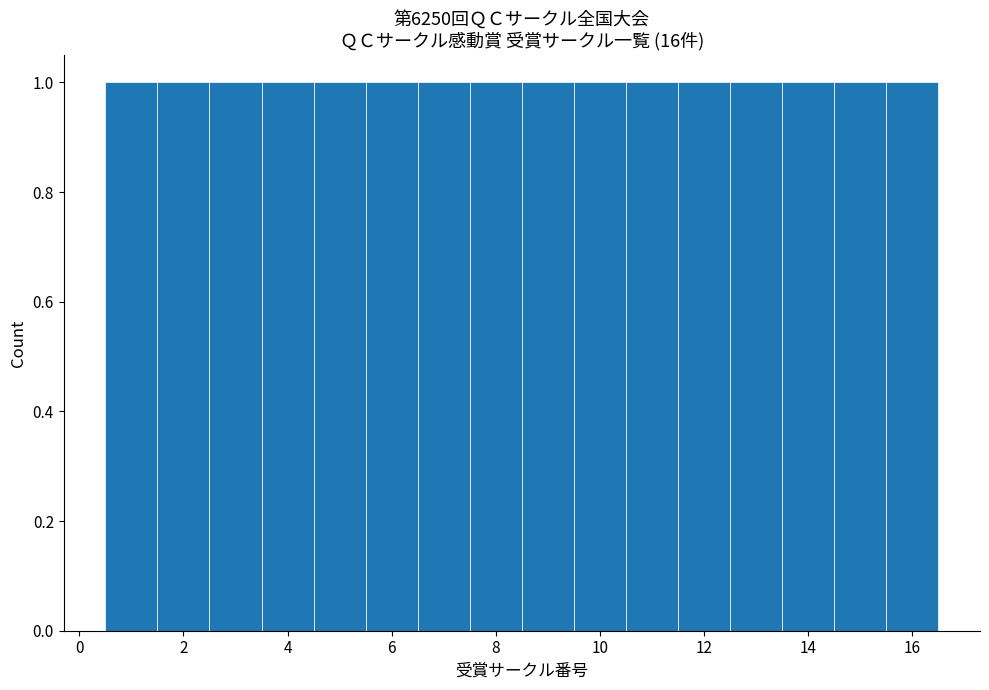

Reading left to right, transcribe this chart: for each bar, give the range it covers on the x-axis and its height. Neither the bar edges nor the heights are printed on the chart, so give them approximately, as read against the axes.

0.5 to 1.5: 1
1.5 to 2.5: 1
2.5 to 3.5: 1
3.5 to 4.5: 1
4.5 to 5.5: 1
5.5 to 6.5: 1
6.5 to 7.5: 1
7.5 to 8.5: 1
8.5 to 9.5: 1
9.5 to 10.5: 1
10.5 to 11.5: 1
11.5 to 12.5: 1
12.5 to 13.5: 1
13.5 to 14.5: 1
14.5 to 15.5: 1
15.5 to 16.5: 1